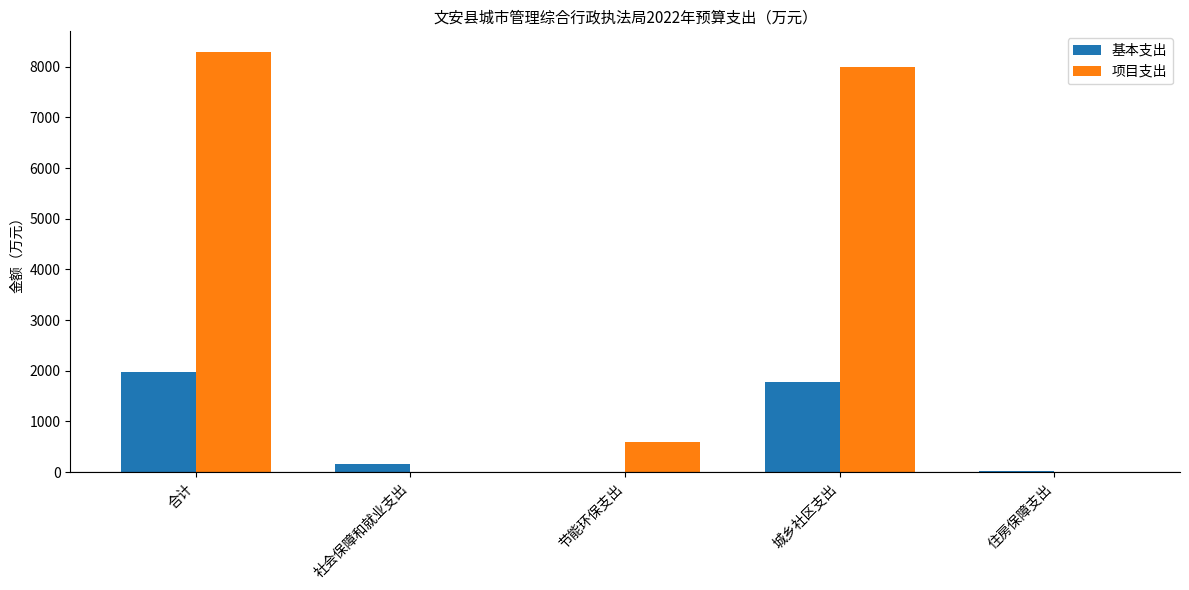

Which series changed the most between 合计 and 住房保障支出?

项目支出